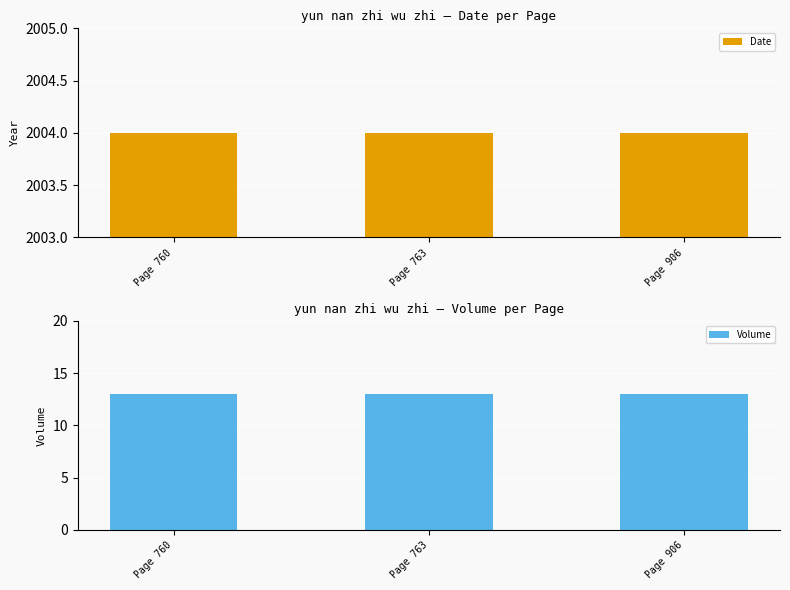

At which category is the sum across all series the highest?

Page 760